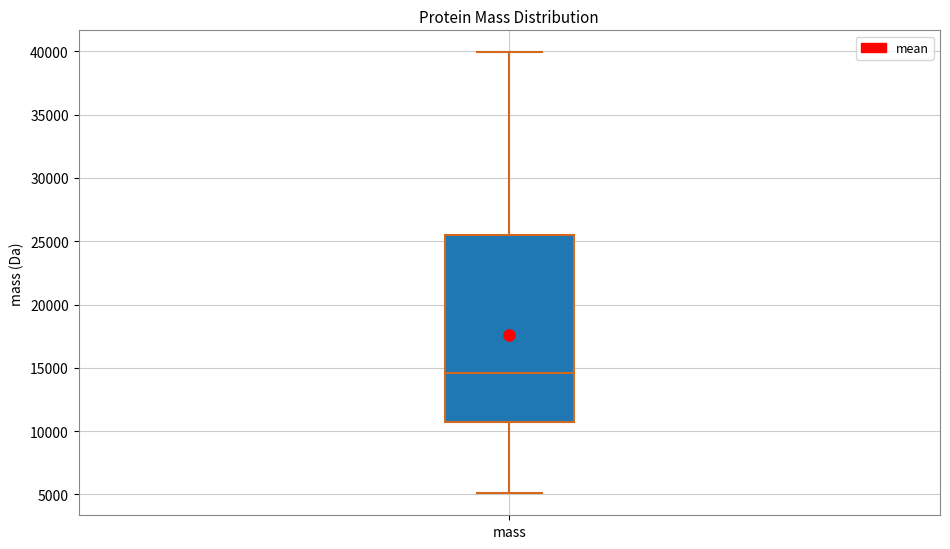

Where does the upper whisker of the box for mass end on the y-axis? The values are not printed on the chart, so give them approximately, as read against the axis.

40000